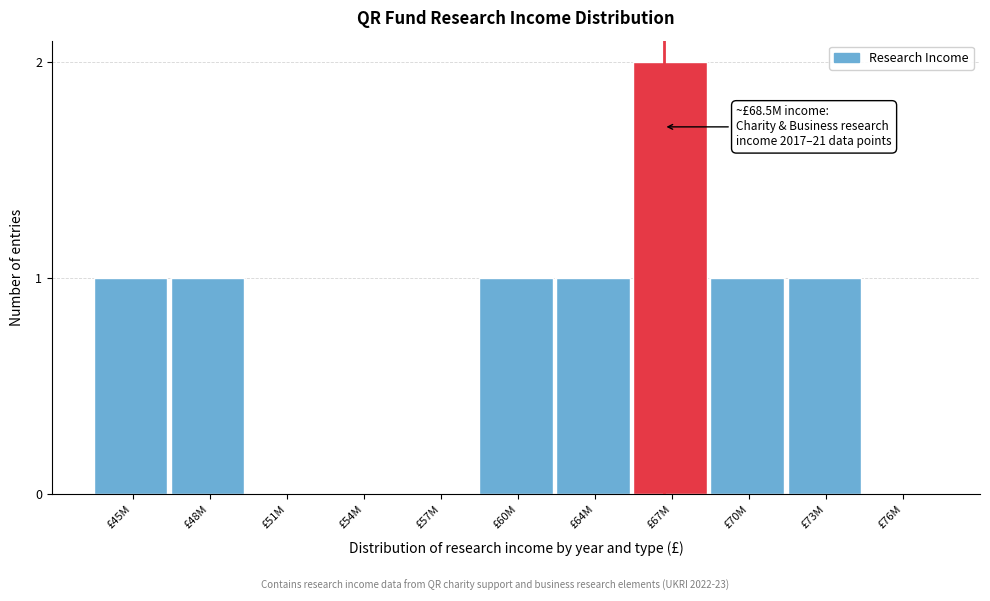

Reading left to right, extract all data points from this chart.

£45M=1	£48M=1	£51M=0	£54M=0	£57M=0	£60M=1	£64M=1	£67M=2	£70M=1	£73M=1	£76M=0